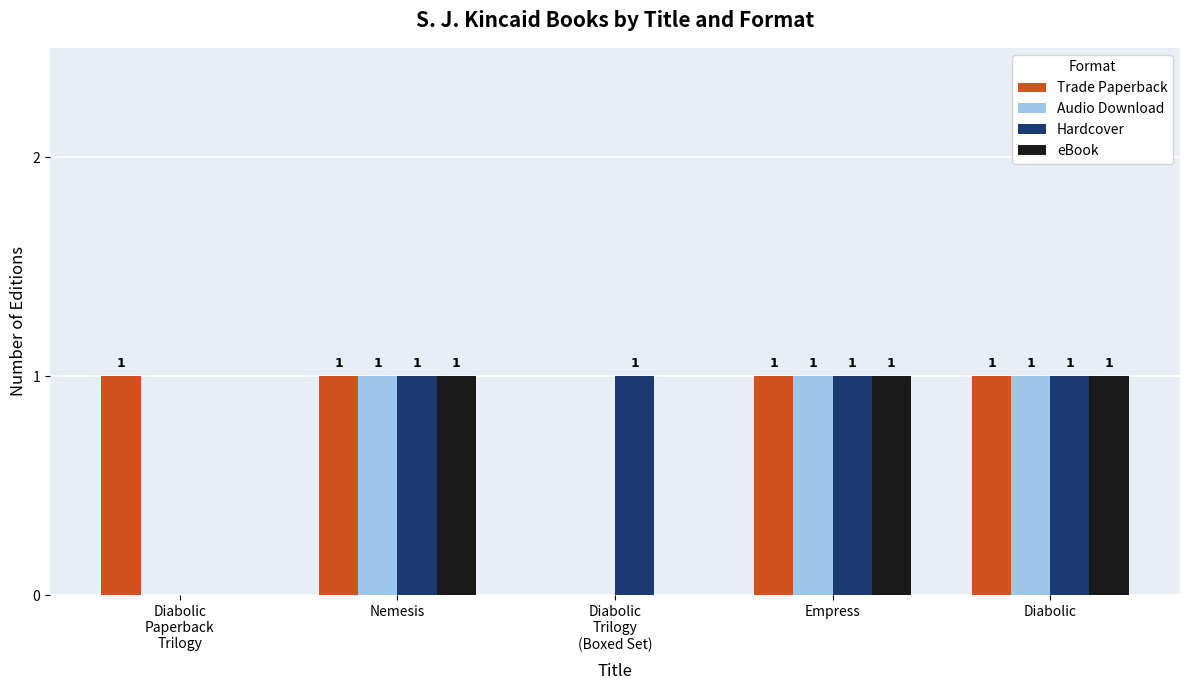

The Hardcover series shows 1 at Empress. True or false?

True